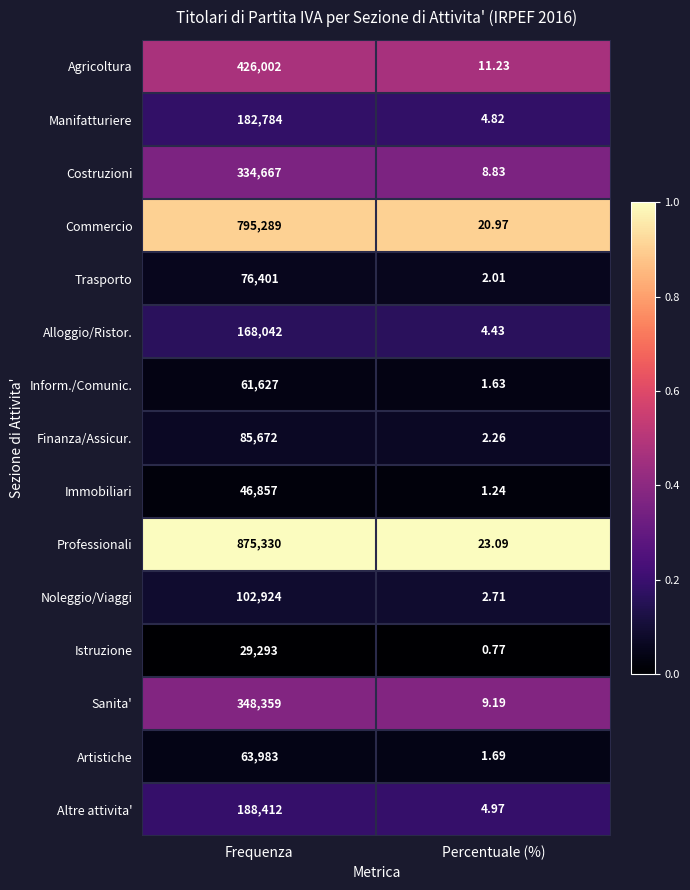

Rank the series by their maximum value, from highest to lowest.

Professionali, Commercio, Agricoltura, Sanita', Costruzioni, Altre attivita', Manifatturiere, Alloggio/Ristor., Noleggio/Viaggi, Finanza/Assicur., Trasporto, Artistiche, Inform./Comunic., Immobiliari, Istruzione